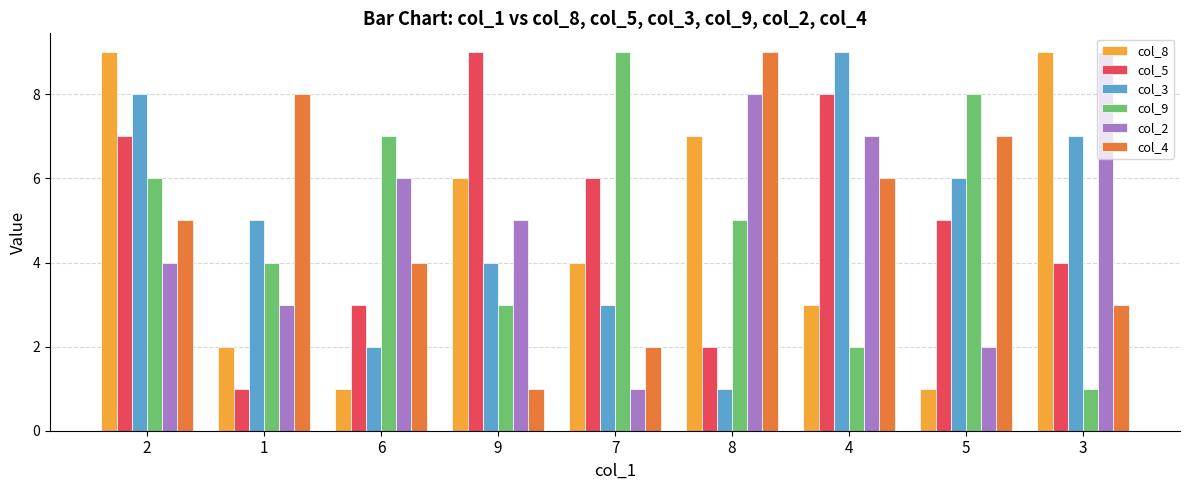

What is the approximate value of col_3 at 4?

9